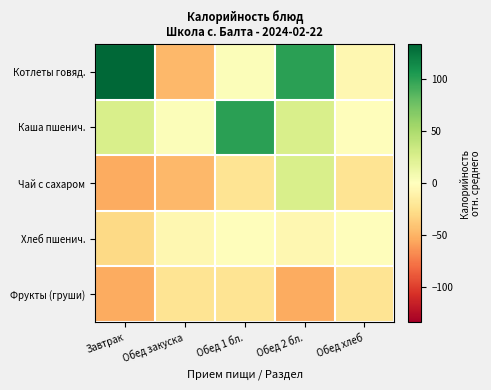

Reading left to right, list all the values displayed in this chart.

Котлеты говяд.: Завтрак=133.9	Обед закуска=-47.3	Обед 1 бл.=2.2	Обед 2 бл.=101.4	Обед хлеб=-6.5
Каша пшенич.: Завтрак=26.9	Обед закуска=2.2	Обед 1 бл.=101.4	Обед 2 бл.=26.9	Обед хлеб=-1.5
Чай с сахаром: Завтрак=-54.2	Обед закуска=-47.3	Обед 1 бл.=-22.5	Обед 2 бл.=26.9	Обед хлеб=-22.5
Хлеб пшенич.: Завтрак=-30.0	Обед закуска=-6.5	Обед 1 бл.=-1.5	Обед 2 бл.=-6.5	Обед хлеб=-1.5
Фрукты (груши): Завтрак=-53.5	Обед закуска=-22.5	Обед 1 бл.=-22.5	Обед 2 бл.=-53.5	Обед хлеб=-22.5